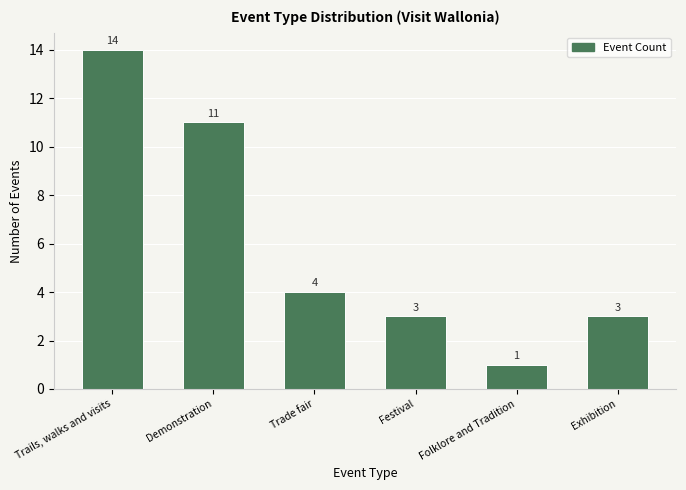

Reading left to right, list all the values displayed in this chart.

14	11	4	3	1	3